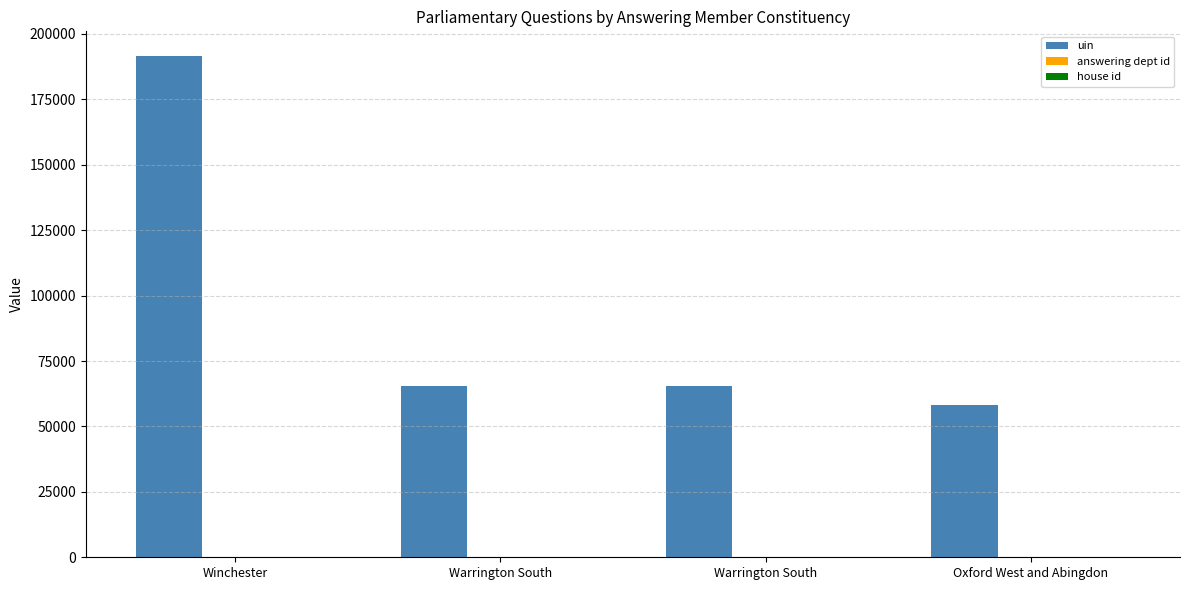

What is the value of the uin bar at the 3rd from the left?

65462